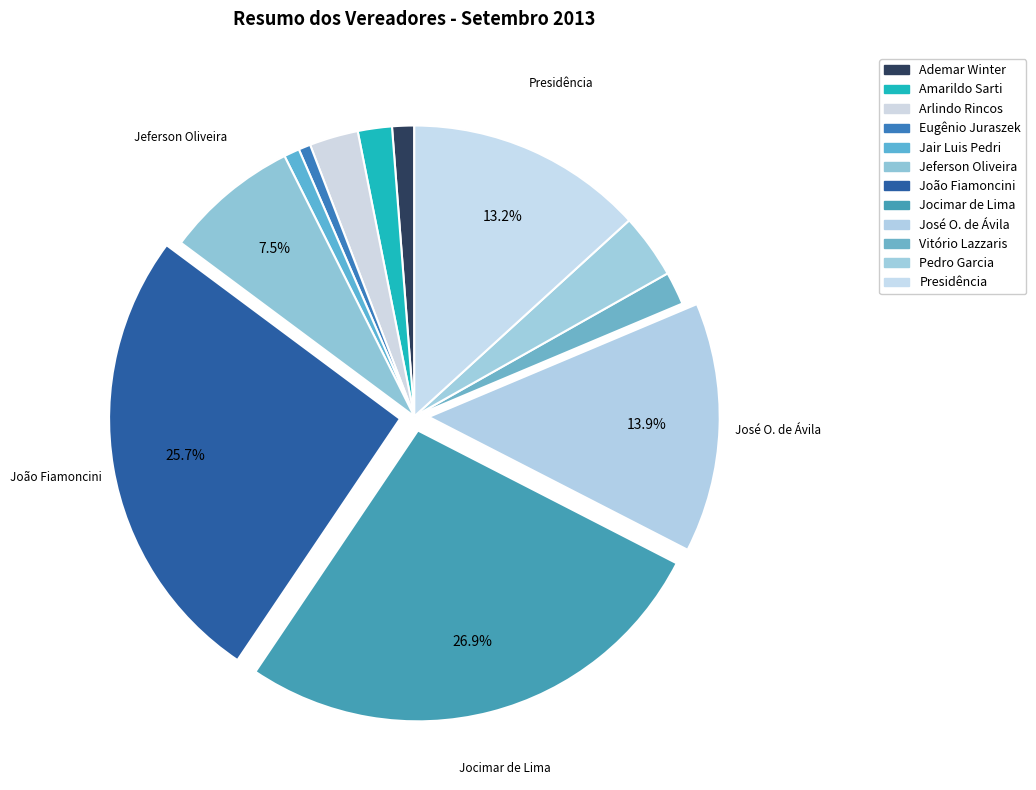

Which slice is the largest?

Jocimar de Lima